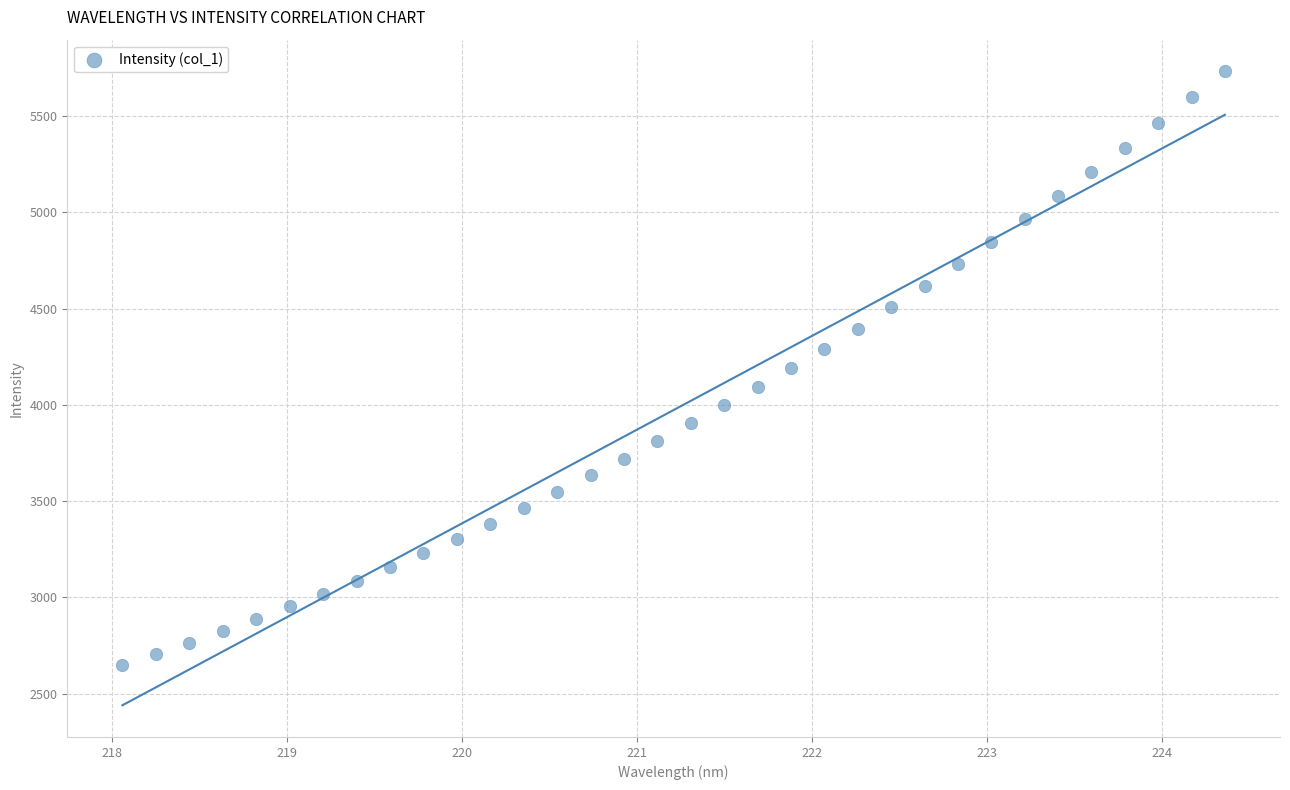

What is the range of Y values (max minus min)?

3080.9